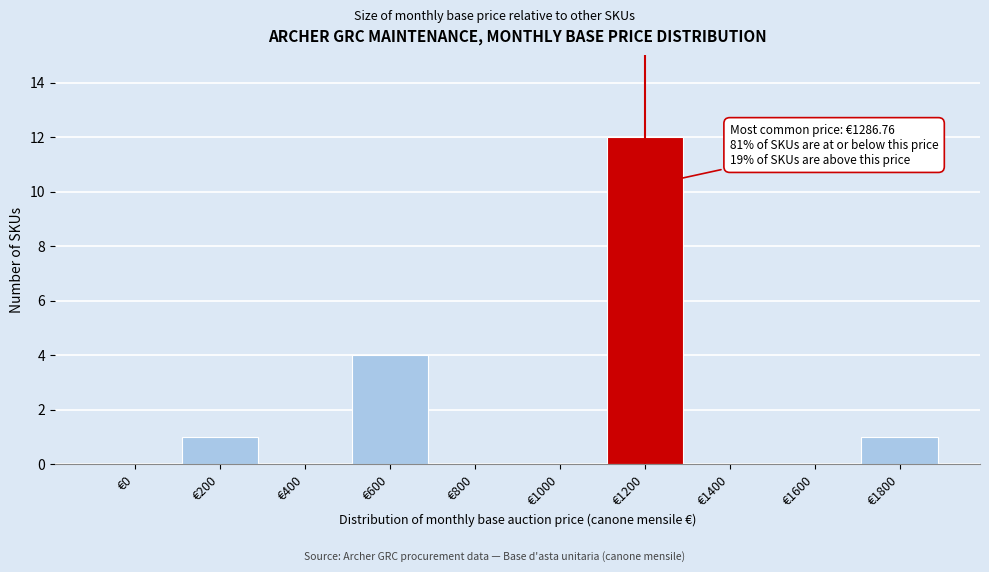

Reading right to left, transcribe all the data shown in this chart.

€1800=1	€1600=0	€1400=0	€1200=12	€1000=0	€800=0	€600=4	€400=0	€200=1	€0=0